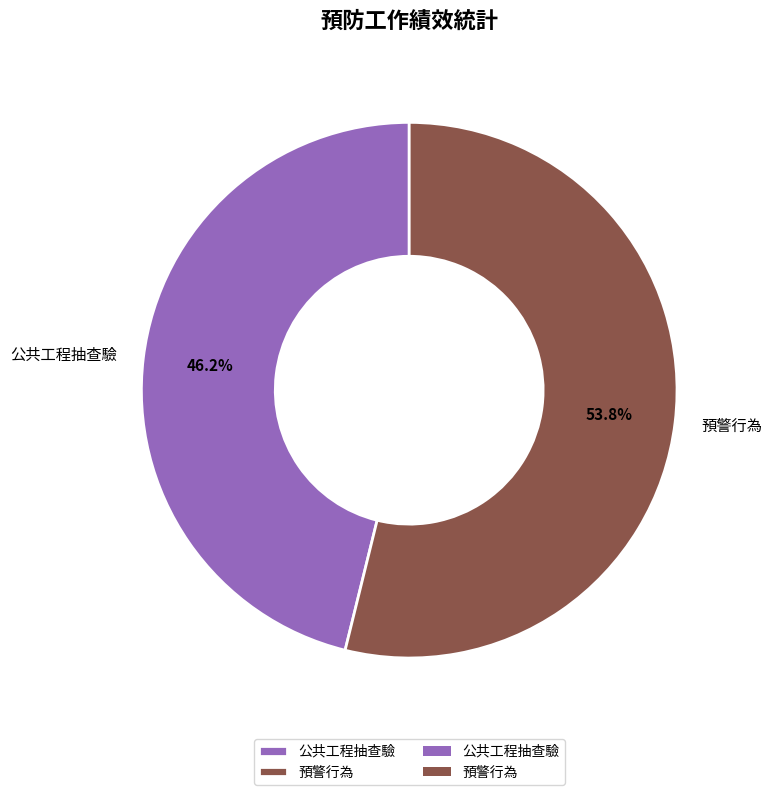

What percentage do 預警行為 and 公共工程抽查驗 together represent?

100.0%